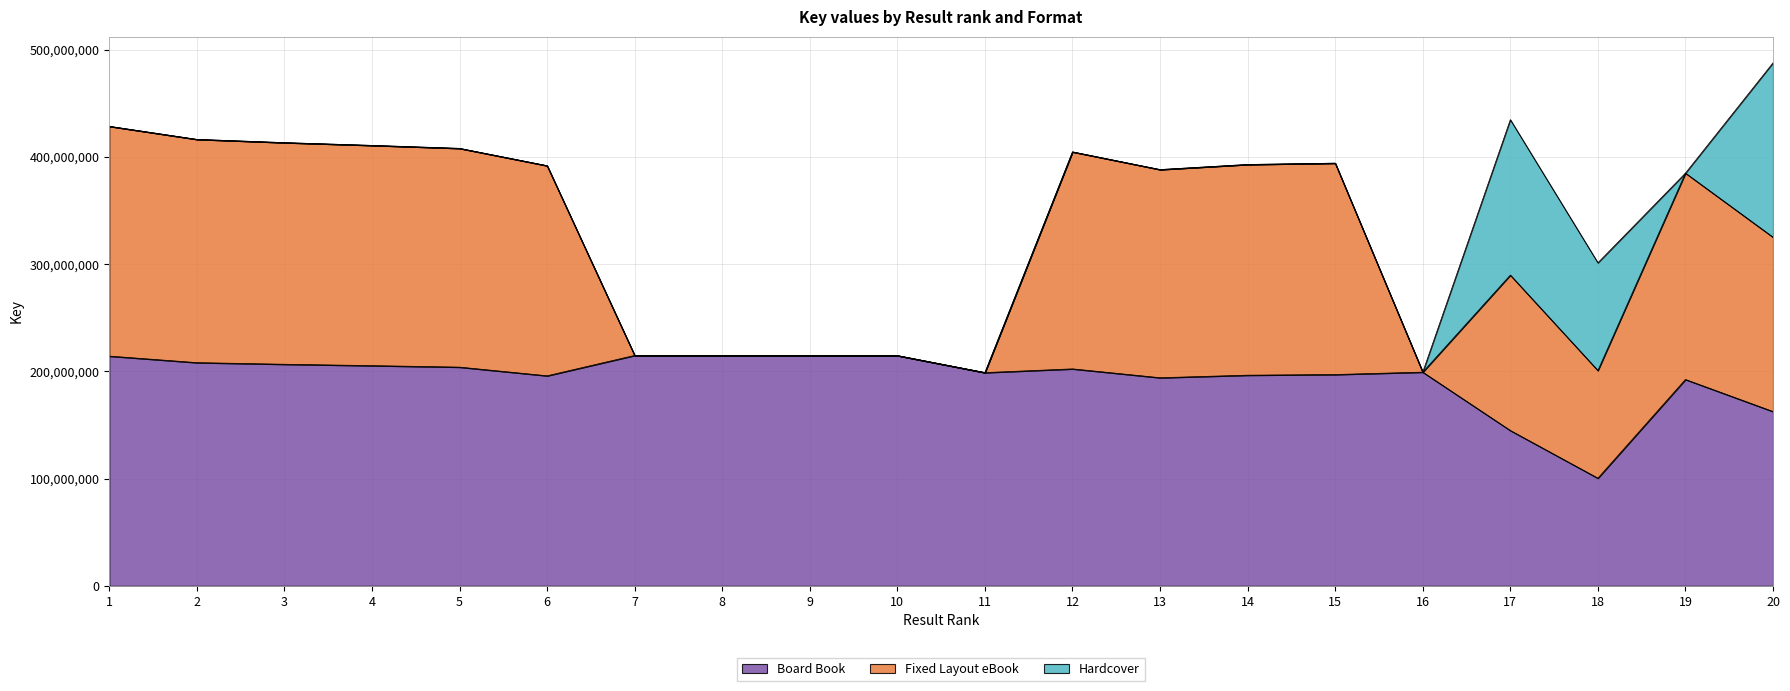

What is the approximate value of Fixed Layout eBook at 20, to the nearest 50?

162548500